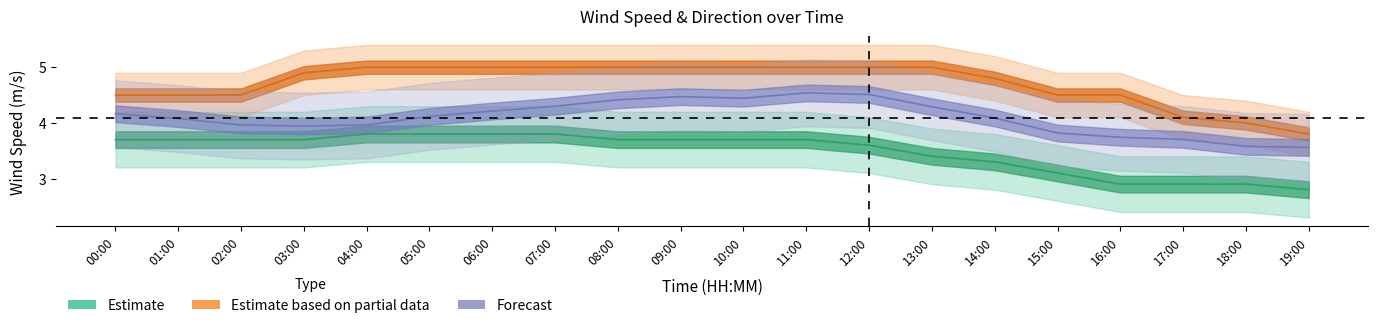

In wind_dir_avg, how many points are higher than both neighbors (excluding endpoints)?

2